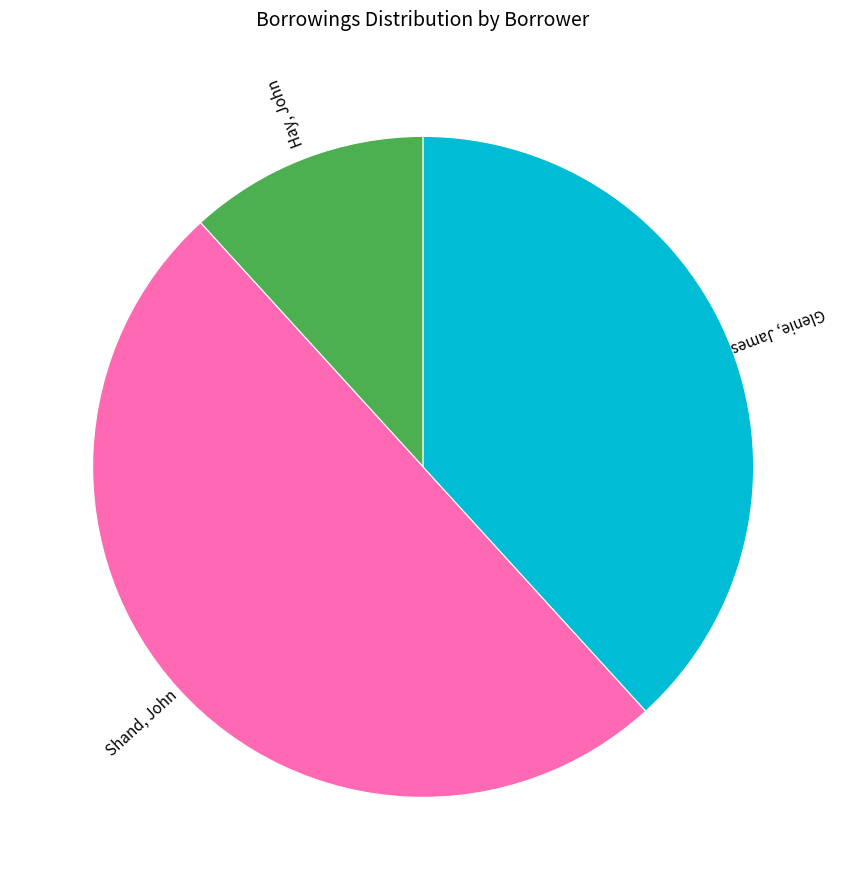

Which slice is the smallest?

Hay, John